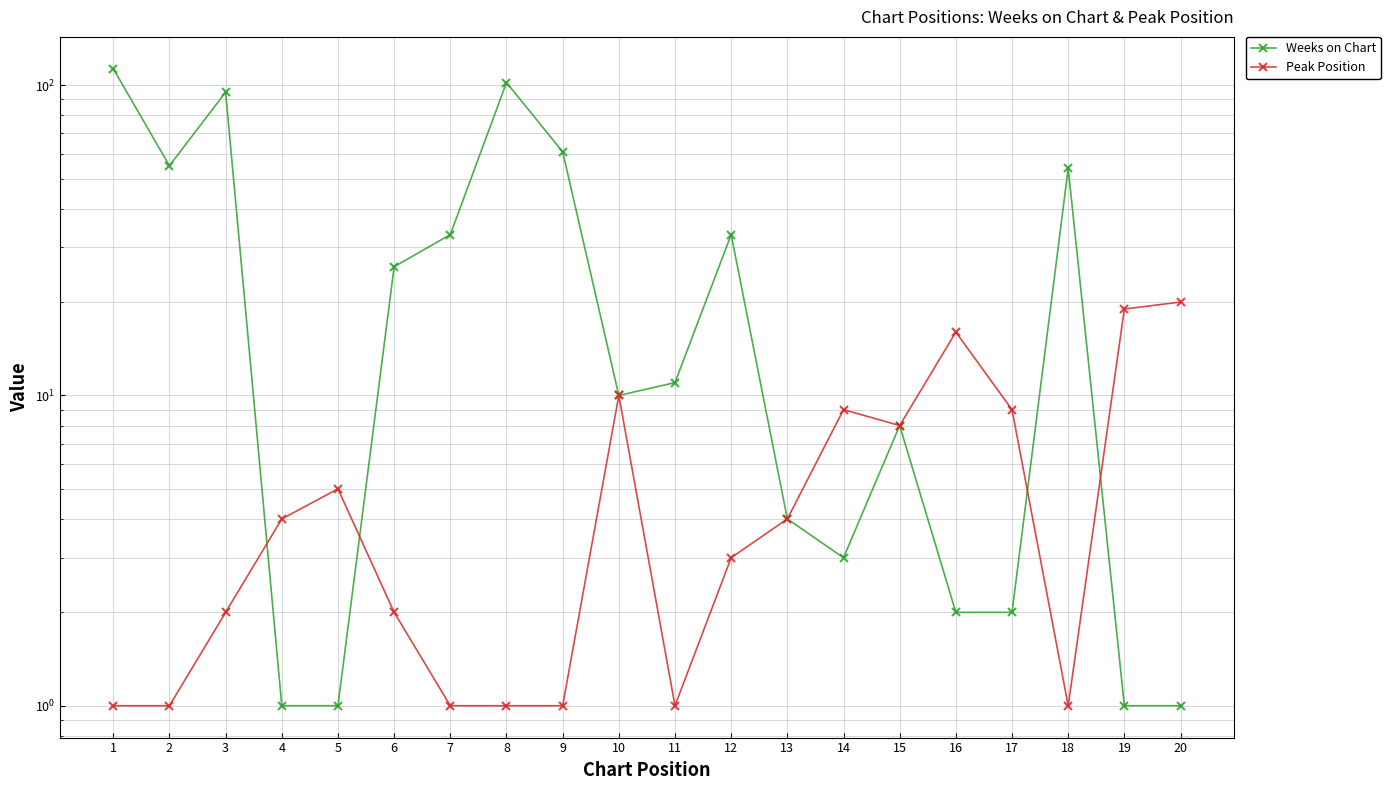

List the series in order of their overall mean, lowest first.

Peak Position, Weeks on Chart